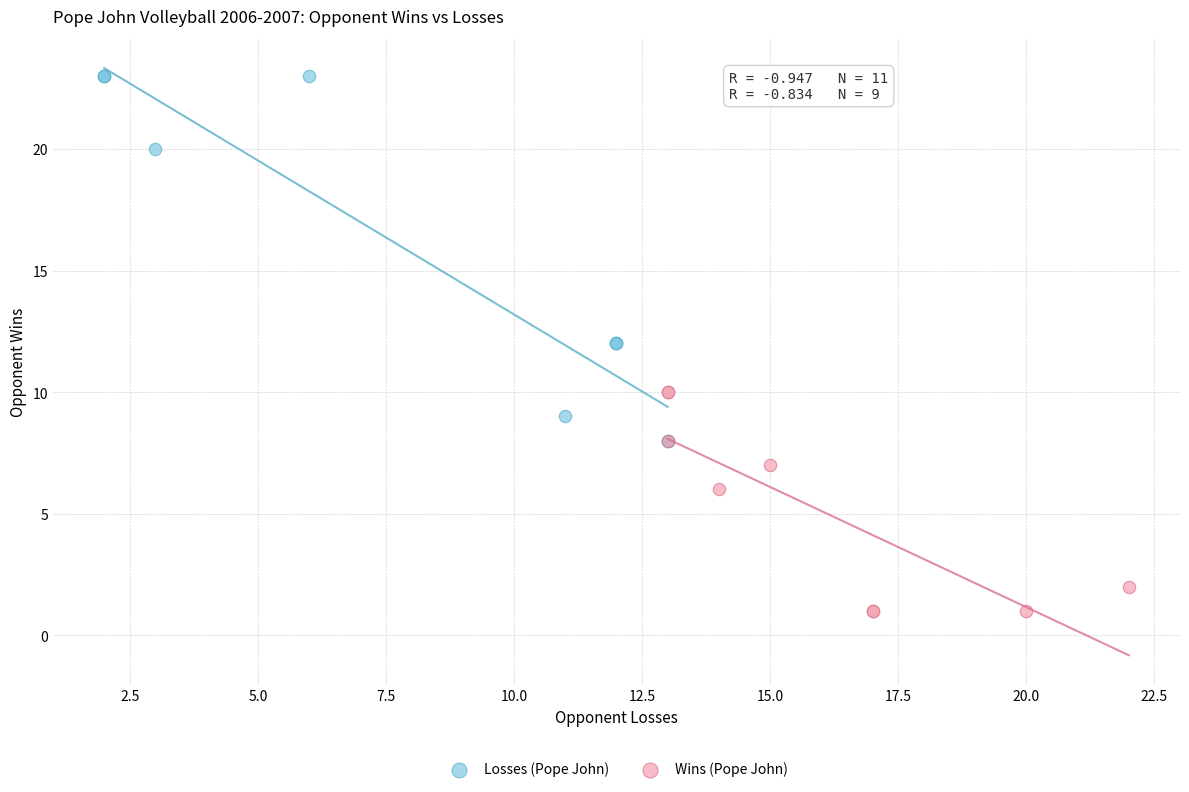

Which series contains the lowest Y value?

Wins (Pope John)